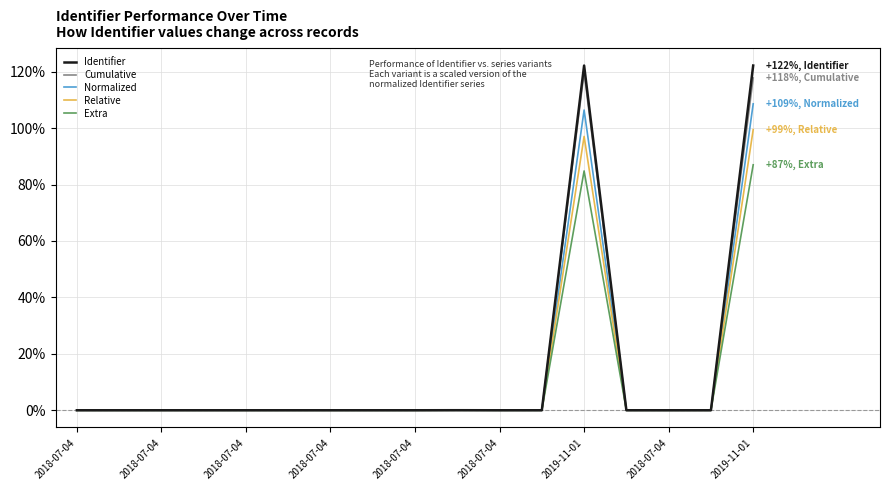

Which series has the widest spread of values?

Identifier